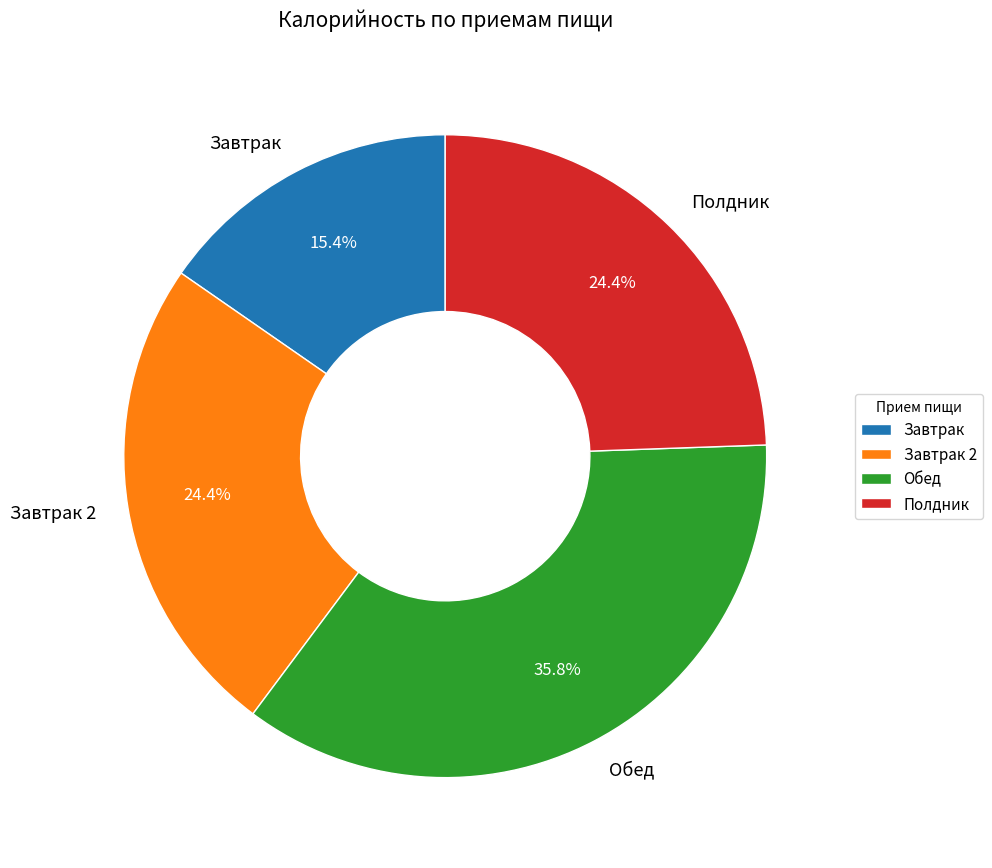

To the nearest percent, what is the average slice percentage?

25%